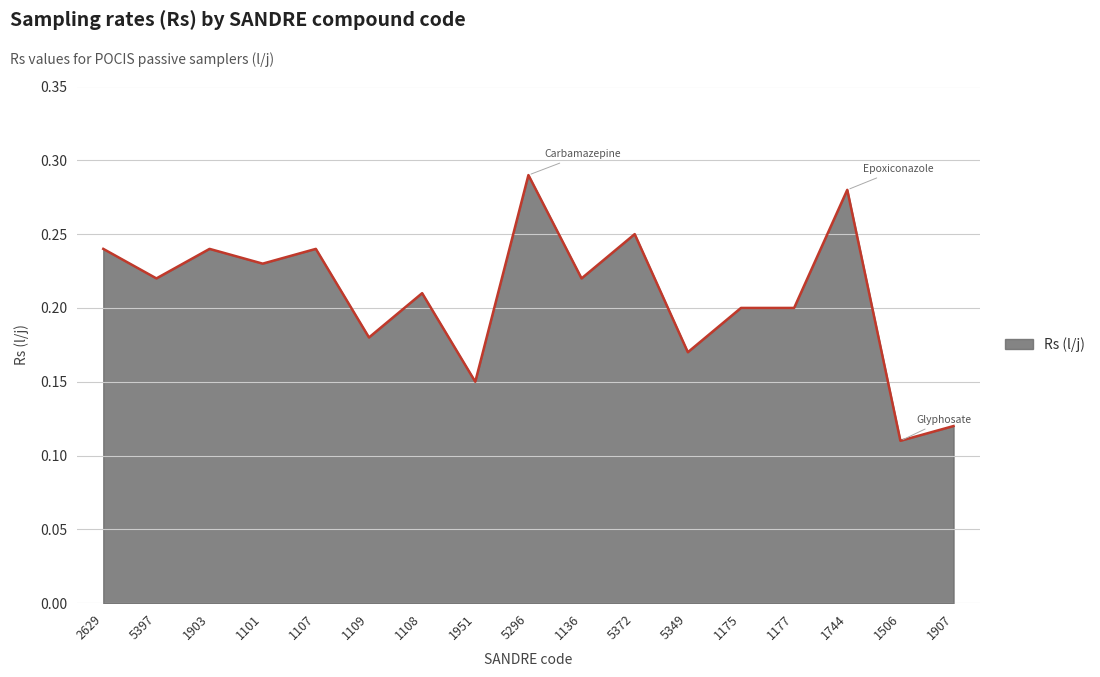

The value at 5372 is 0.2. True or false?

True